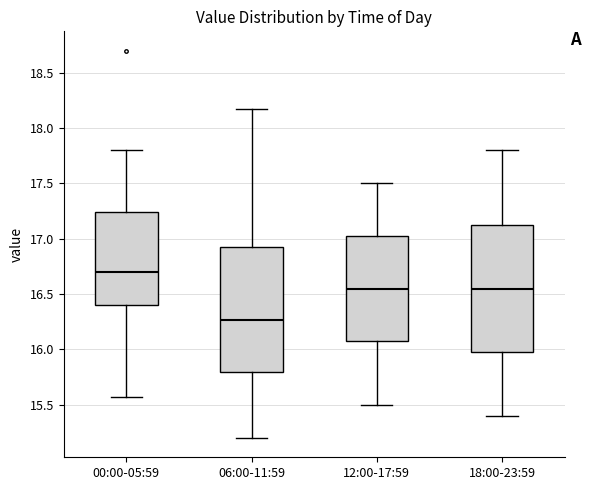

Where does the lower whisker of the box for 18:00-23:59 end on the y-axis? The values are not printed on the chart, so give them approximately, as read against the axis.

15.40